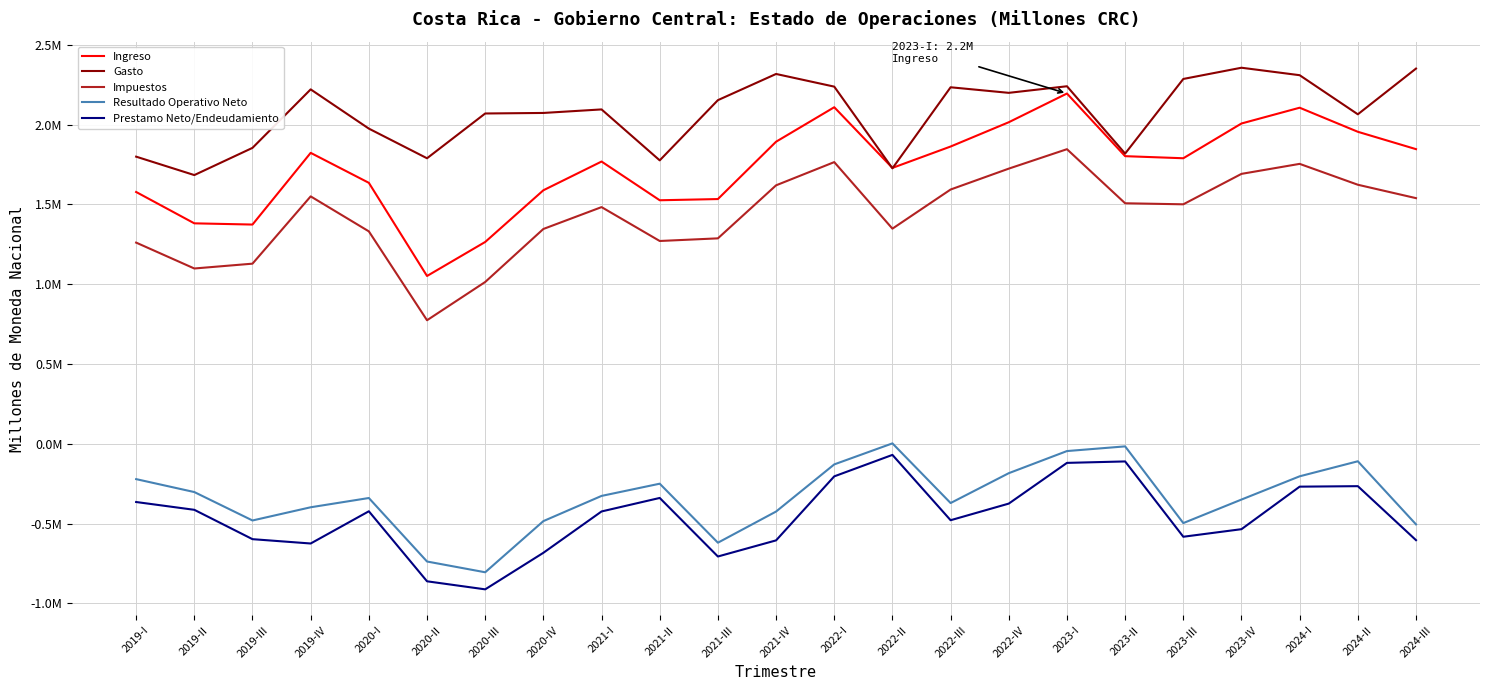

Does the chart display data point markers on the line(s)?

No